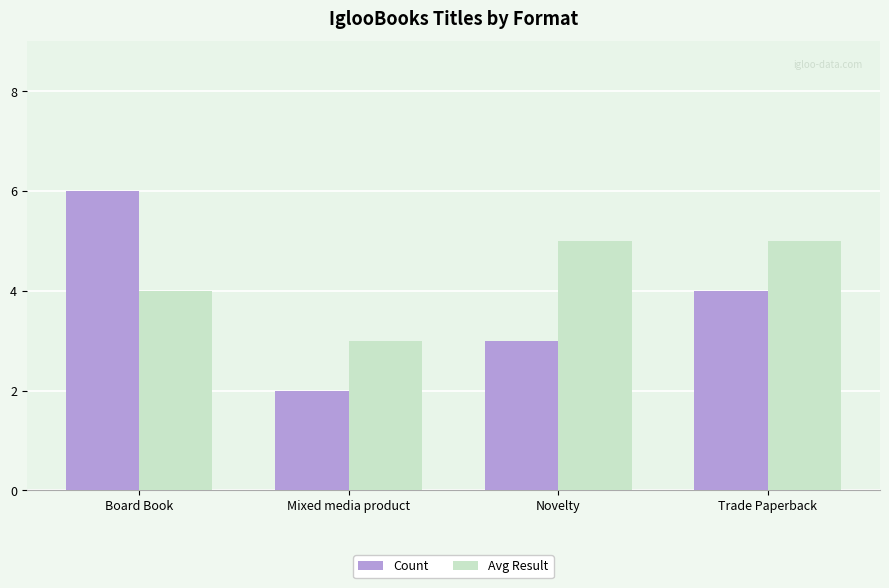

The Avg Result series shows 3 at Mixed media product. True or false?

True